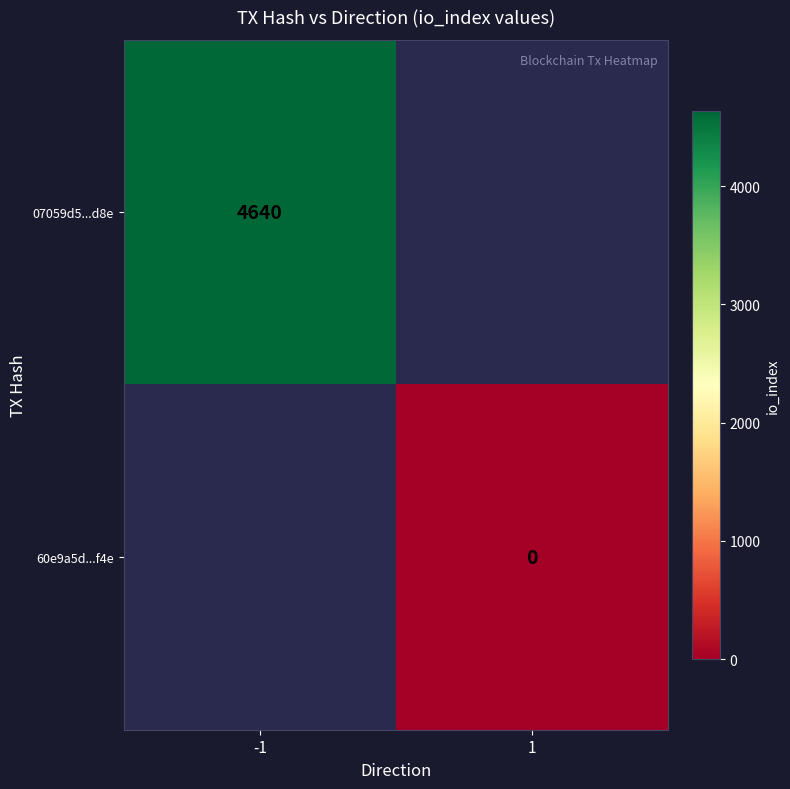

The value of 07059d5...d8e at -1 is 7111. True or false?

False